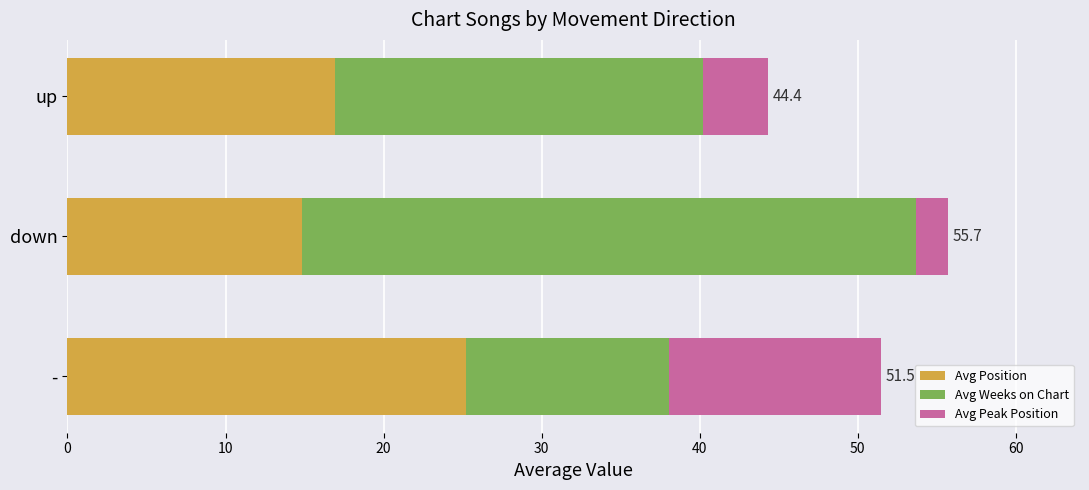

At which category is the sum across all series the highest?

down